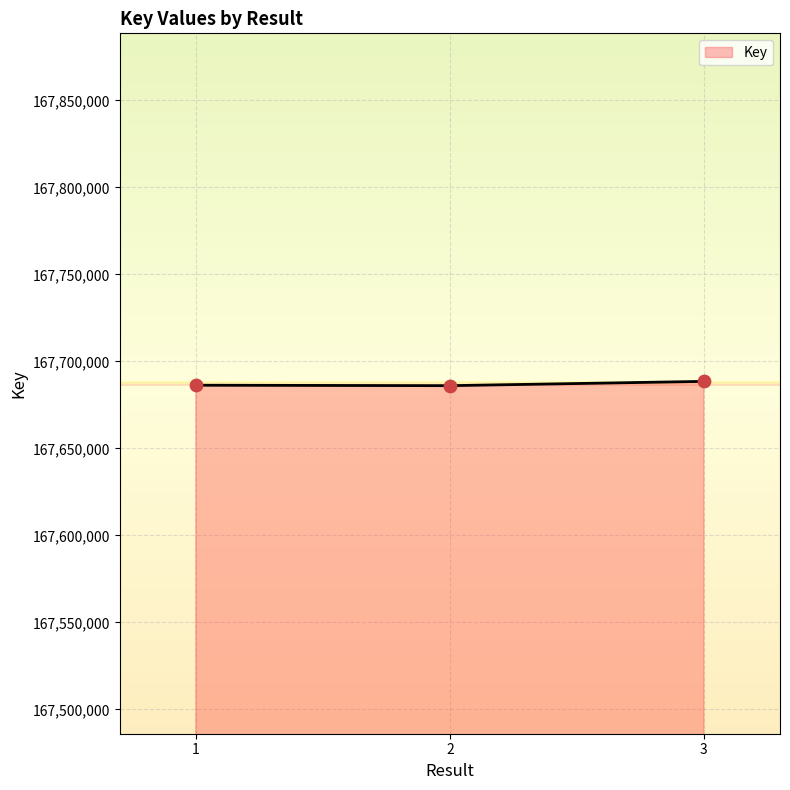

Approximately how many times larger is the value at 1 compared to 2?

1.0